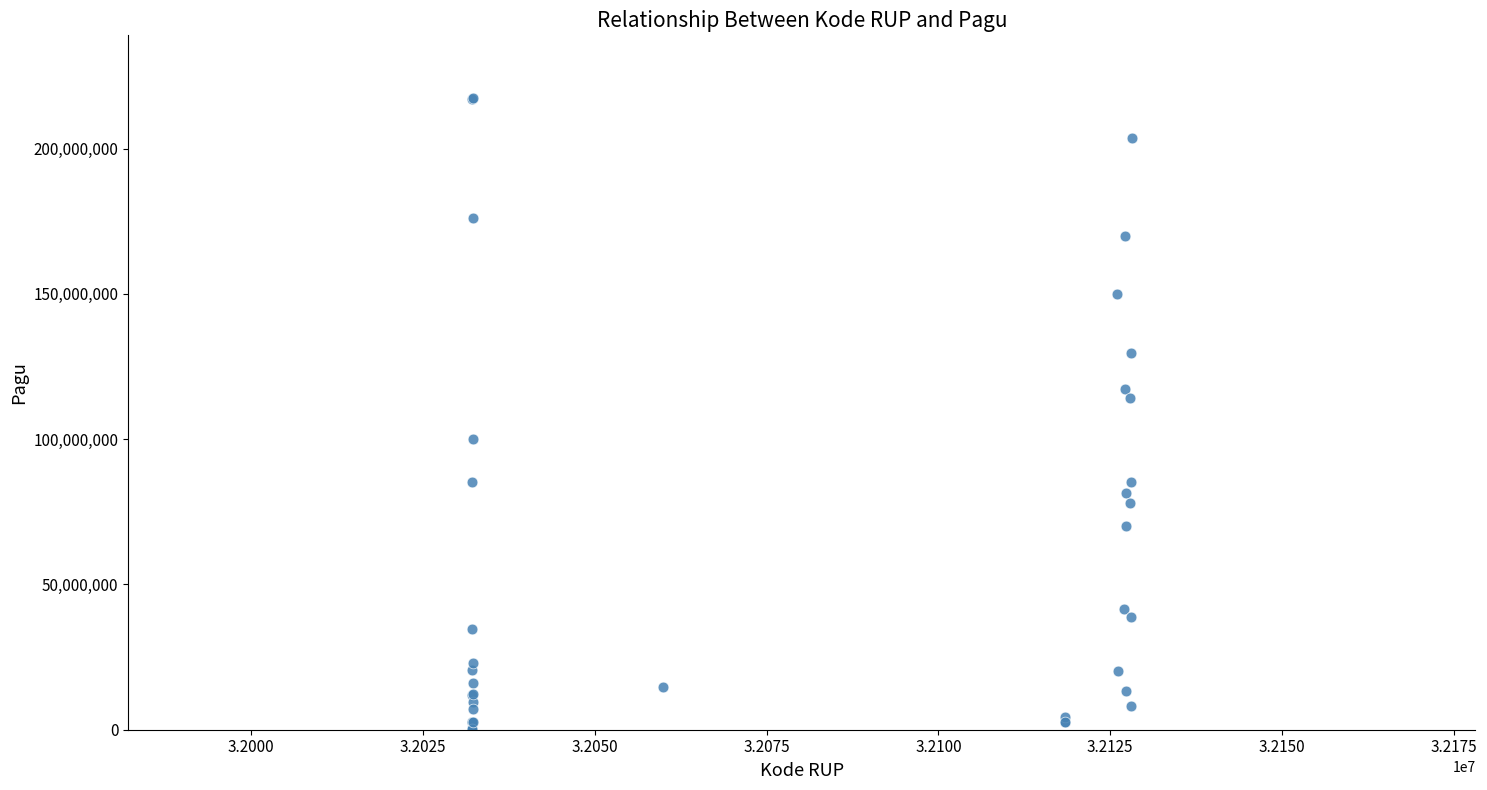

What Y value in the scatter plot is closest to 108830000?

114296000